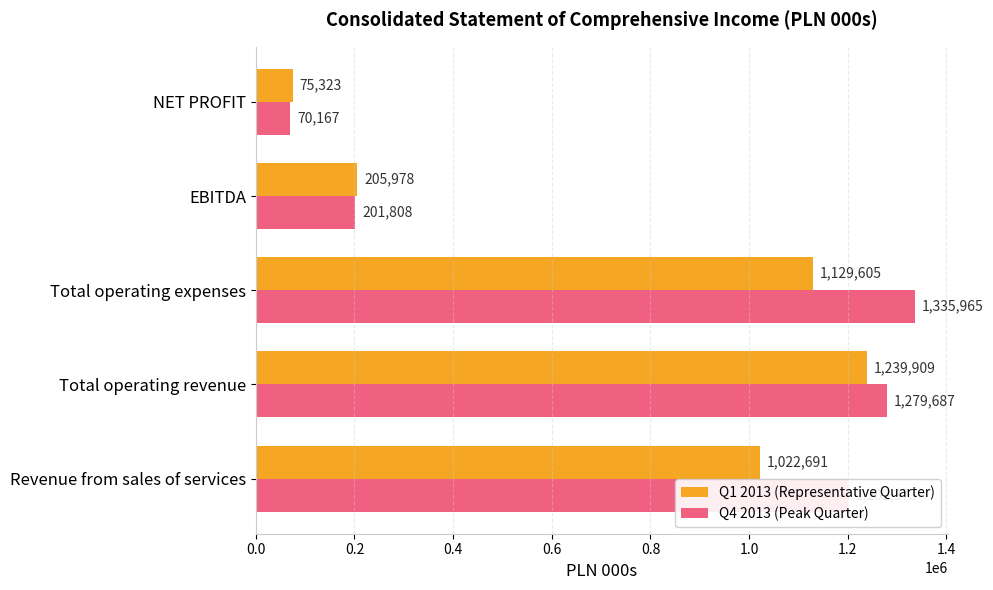

At how many categories does at least one series exceed 856455?

3